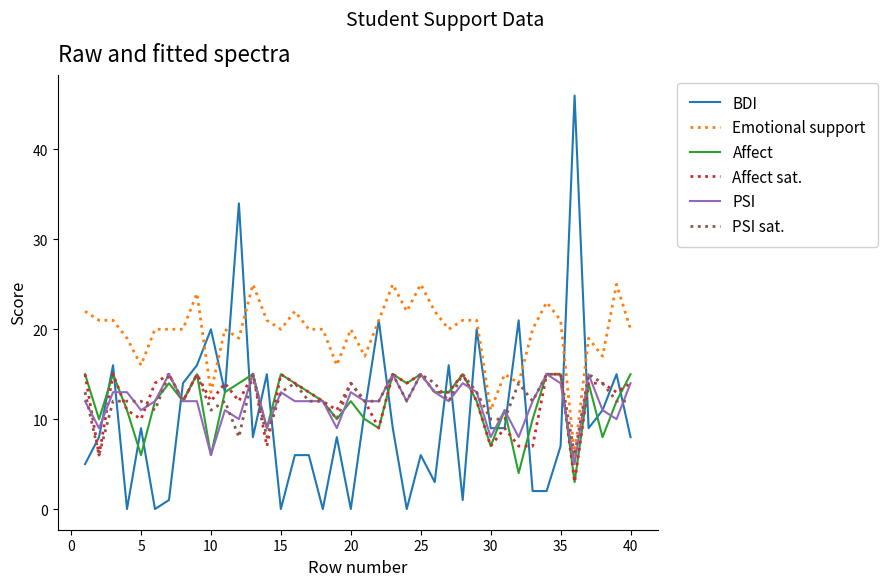

True or false: Affect and Emotional support cross at least once.

False